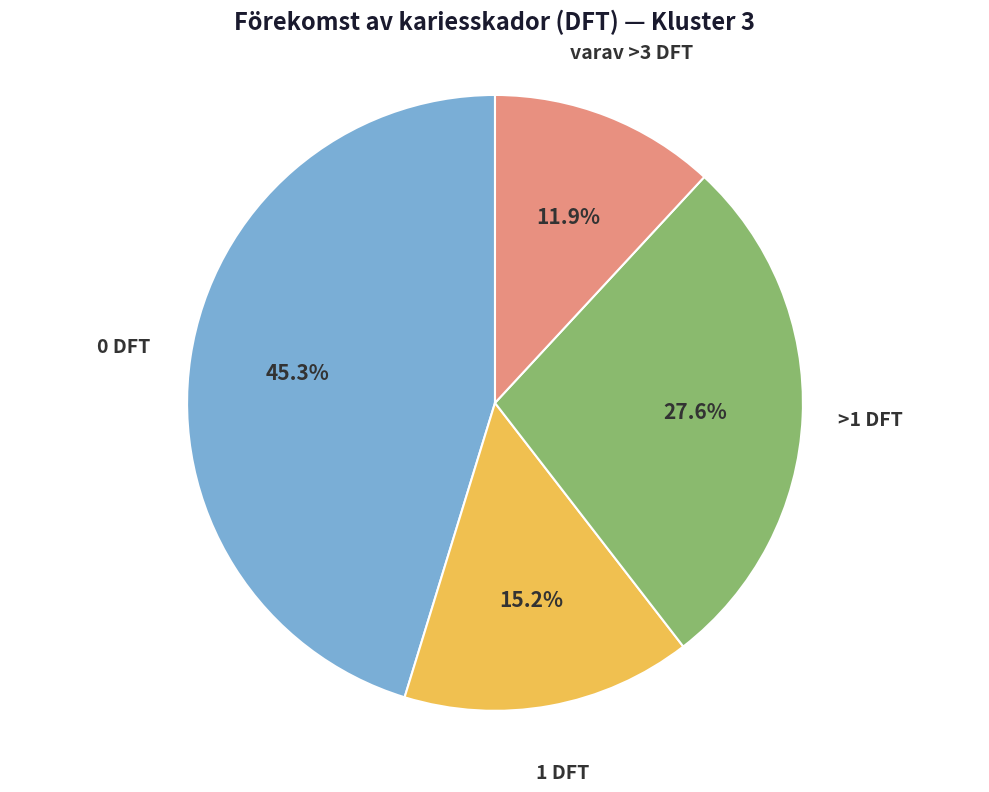

Is there any slice that represents more than half of the pie?

No